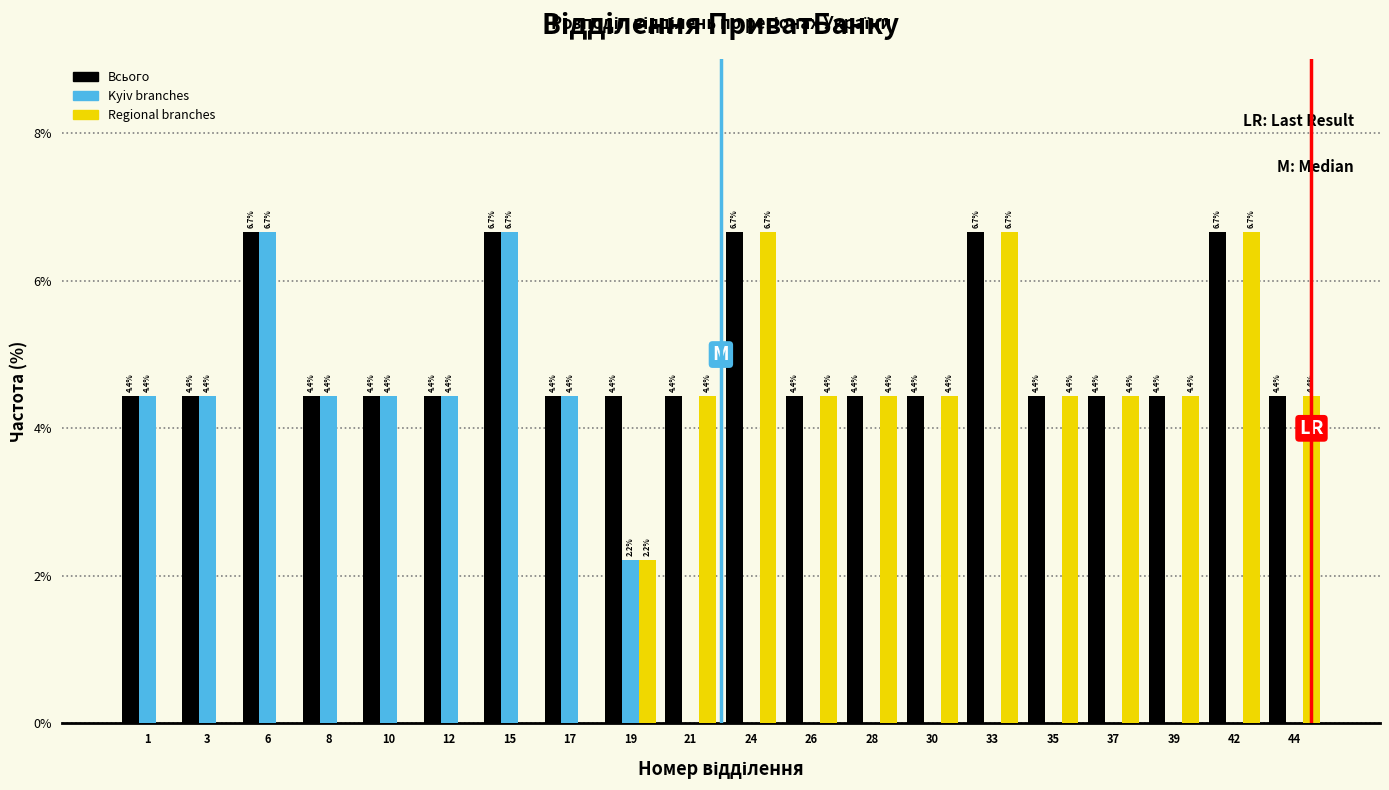

What is the greatest value displayed?

6.7